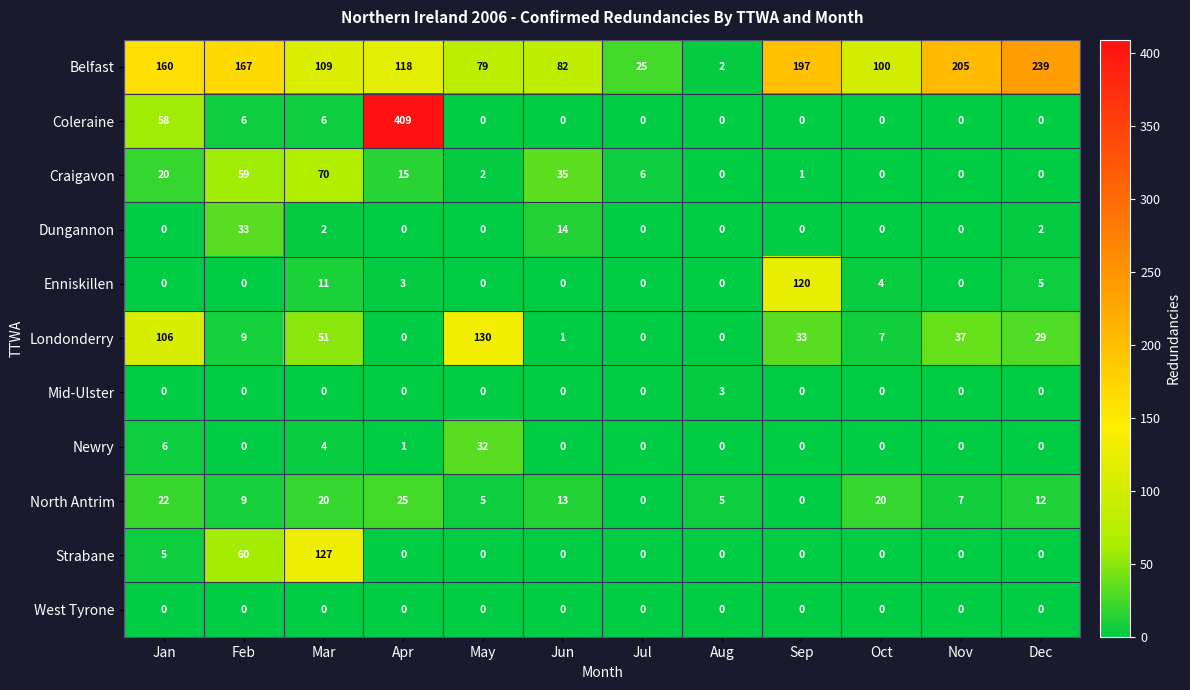

At which category is the sum across all series the highest?

Apr